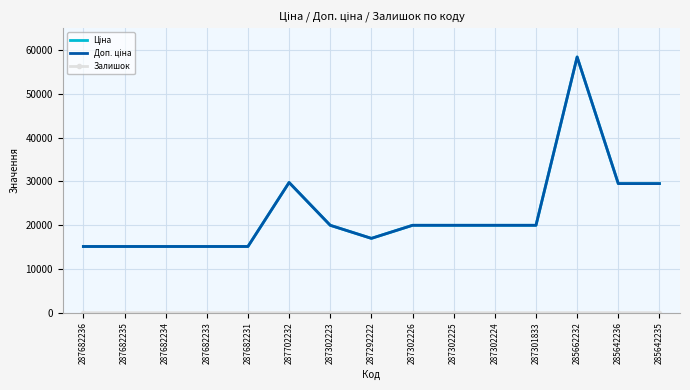

True or false: Доп. ціна and Ціна intersect in this chart.

False